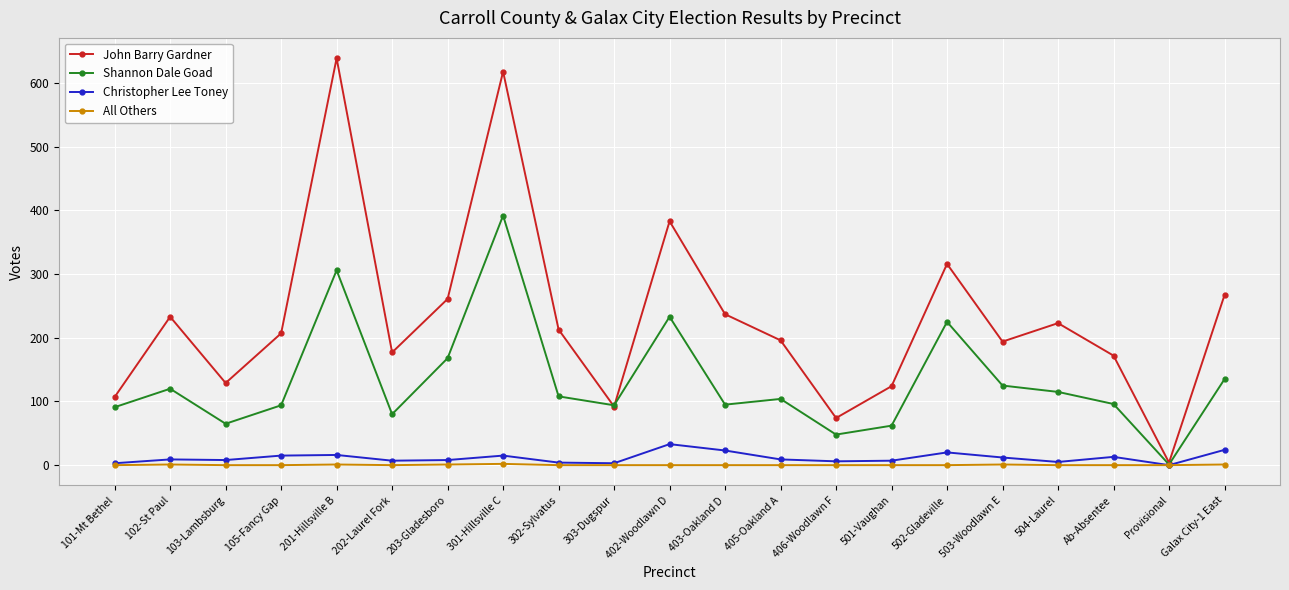

What is the label of the 13th point from the right?

302-Sylvatus